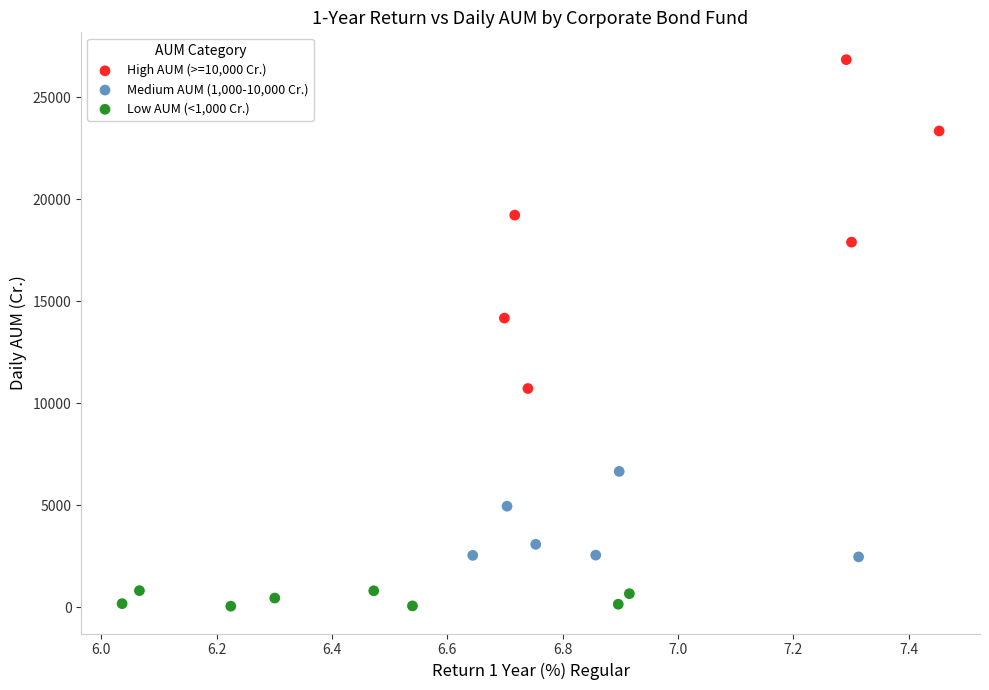

Which series reaches the maximum Y coordinate?

High AUM (>=10,000 Cr.)